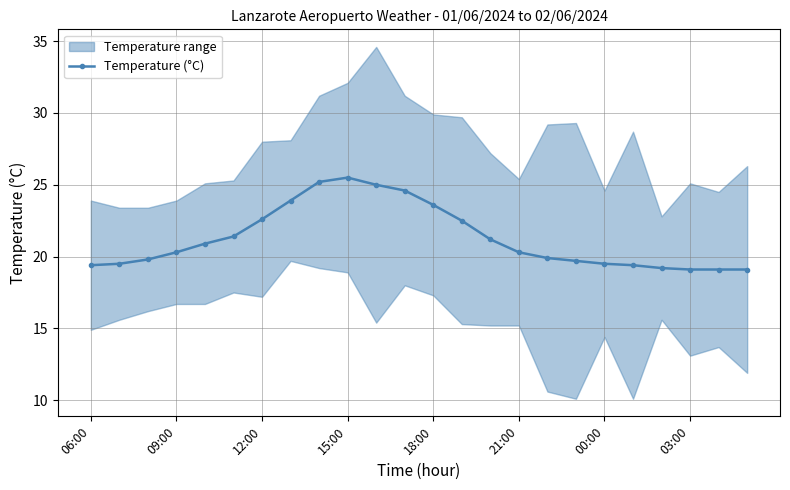

What is the greatest value displayed?

25.5